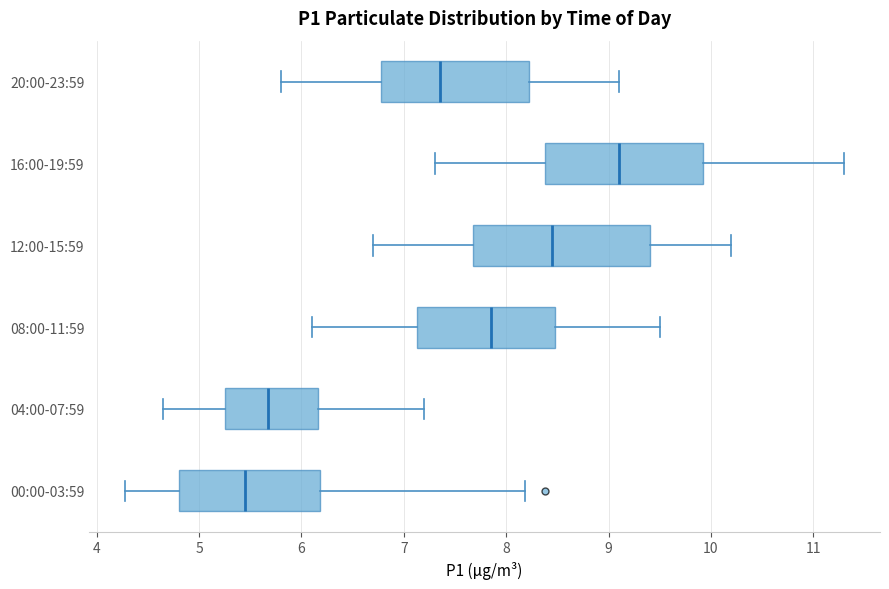

Which box has the furthest to the right median line?

16:00-19:59